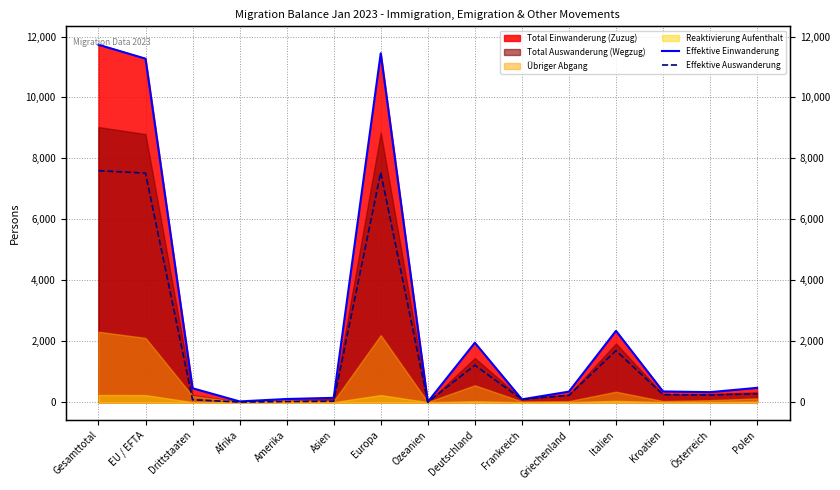

Is the value of Effektive Einwanderung at EU / EFTA greater than the value of Effektive Auswanderung at Gesamttotal?

Yes